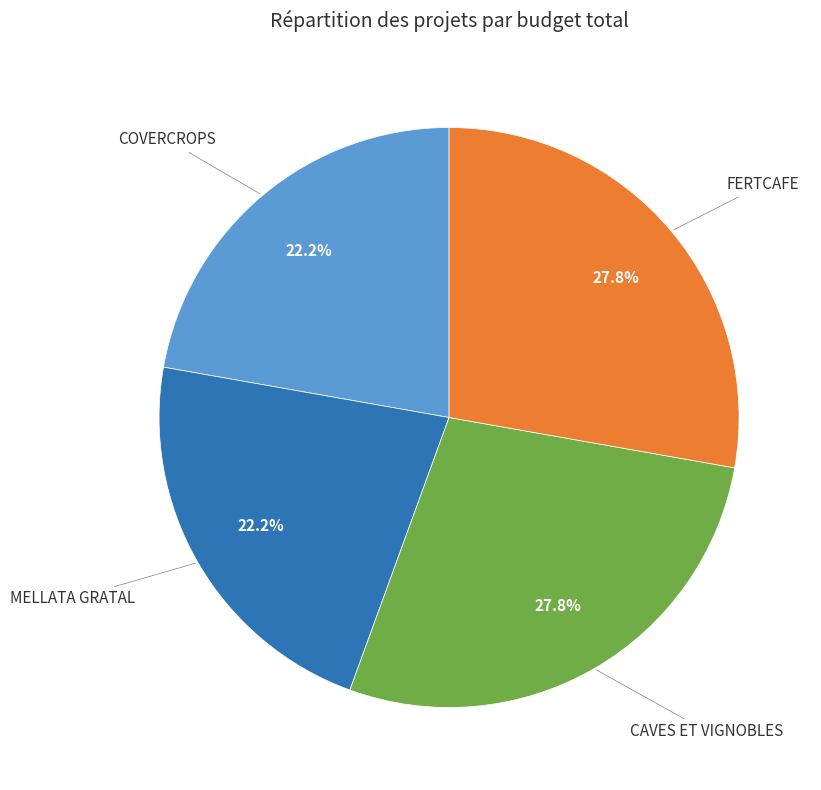

Does any single category account for the majority?

No